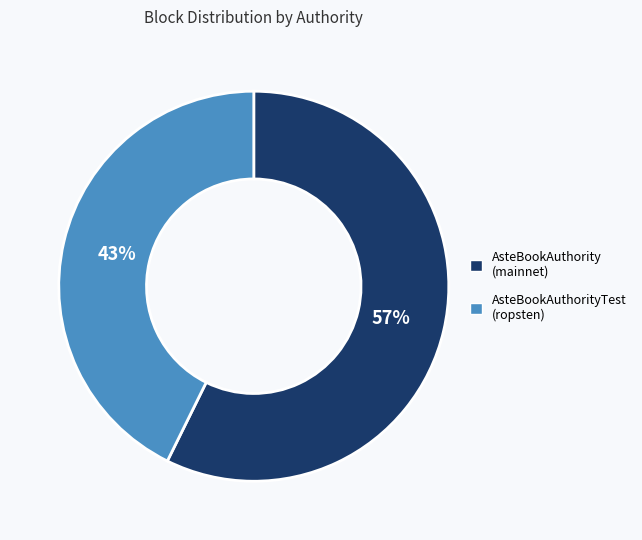

Is there any slice that represents more than half of the pie?

Yes